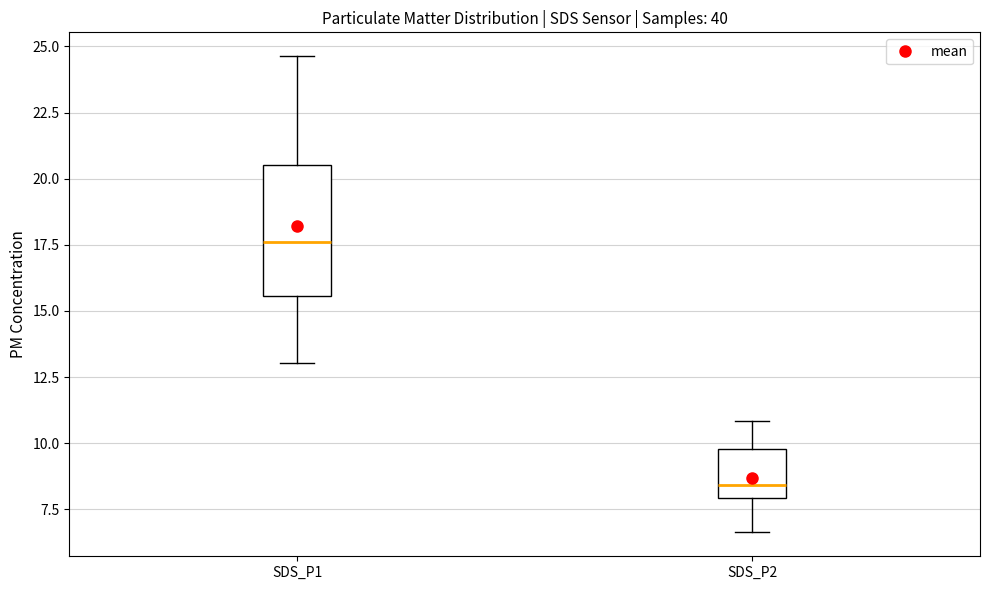

Where does the median line of the box for SDS_P1 sit on the y-axis? The values are not printed on the chart, so give them approximately, as read against the axis.

17.5